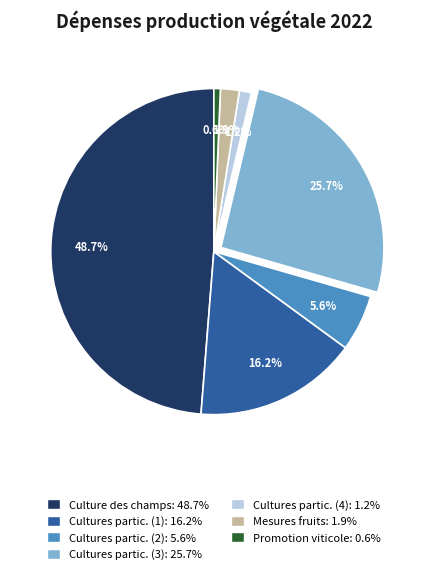

Is there any slice that represents more than half of the pie?

No